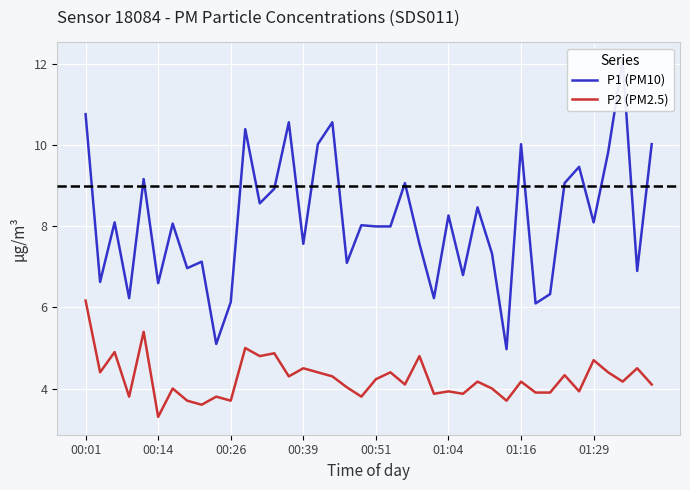

What is the average value of the P2 (PM2.5) series?

4.2